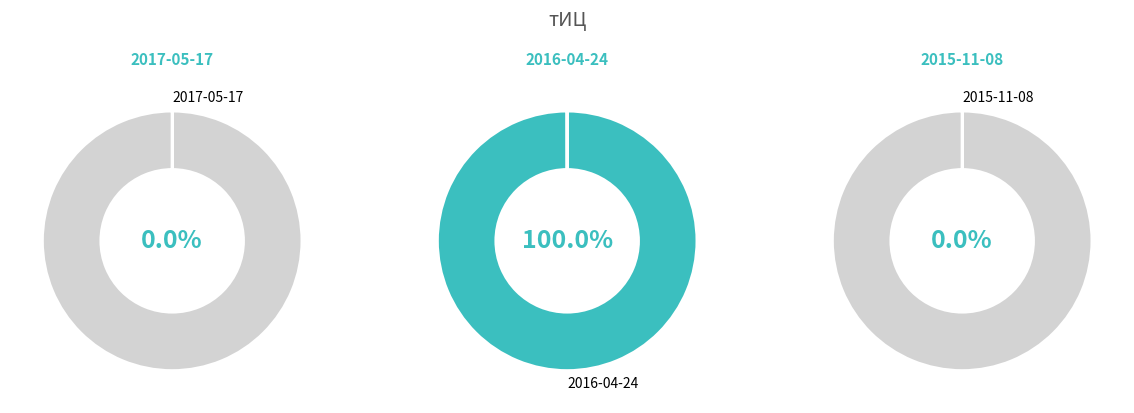

The 2016-04-24 slice represents 92% of the pie. True or false?

False